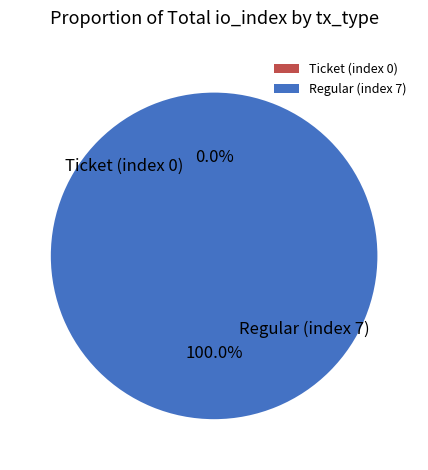

Is it true that Ticket (index 0) is 1% of the pie?

False